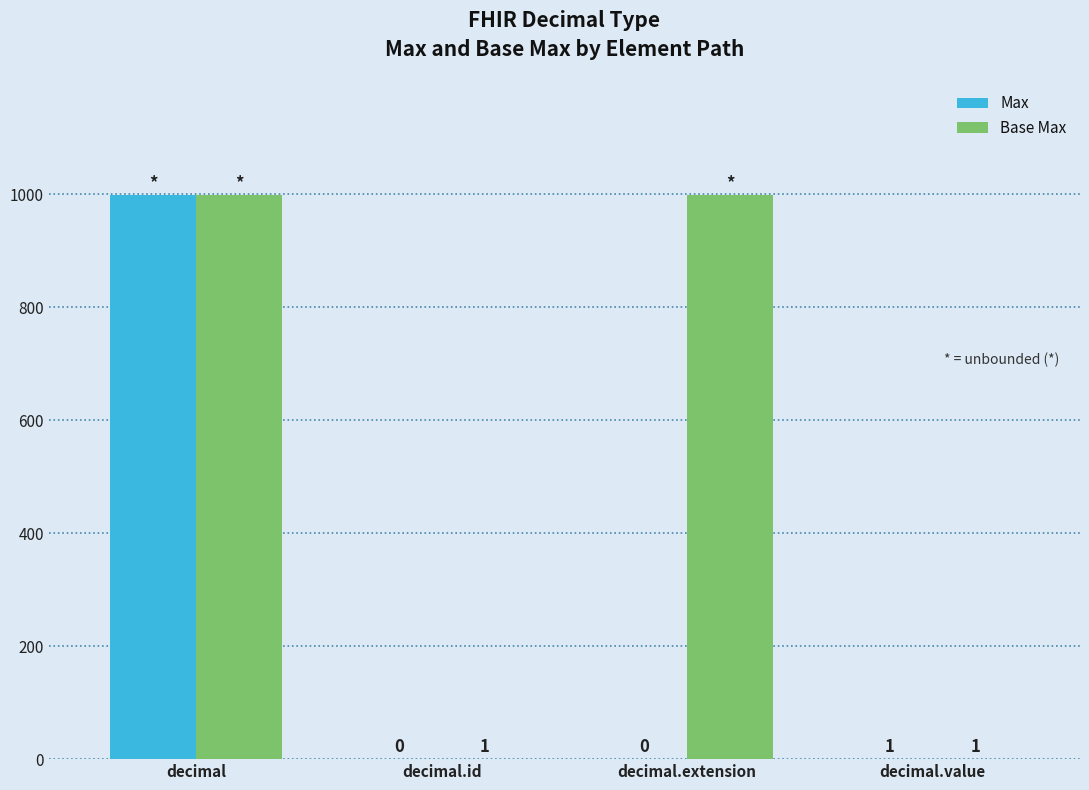

What is the spread (max minus min) of values at decimal.extension?

999